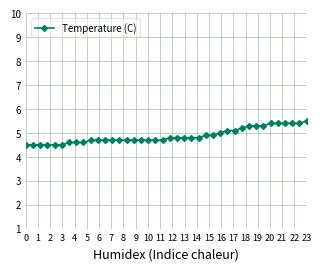

What is the average value?

4.9